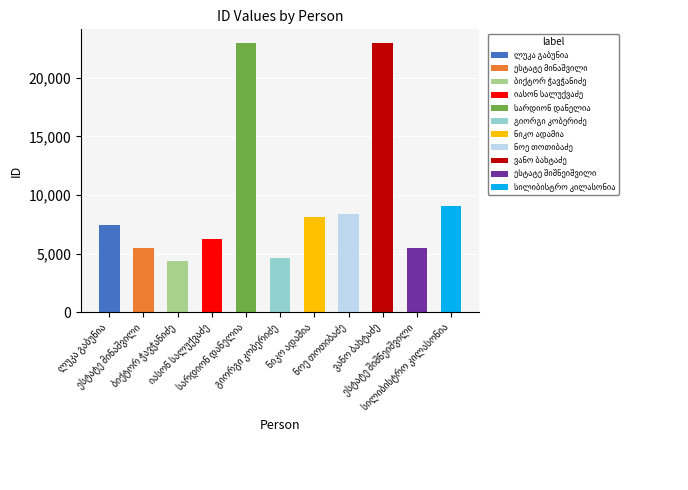

Reading left to right, transcribe all the data shown in this chart.

ლუკა გაბუნია=7394	ესტატე მინაშვილი=5487	ბიქტორ ჭავჭანიძე=4334	იასონ სალუქვაძე=6270	სარდიონ დანელია=22981	გიორგი კობერიძე=4605	ნიკო ადამია=8089	ნოე თოთიბაძე=8410	ვანო ბახტაძე=22980	ესტატე შიშნეიშვილი=5497	სილიბისტრო კილასონია=9026